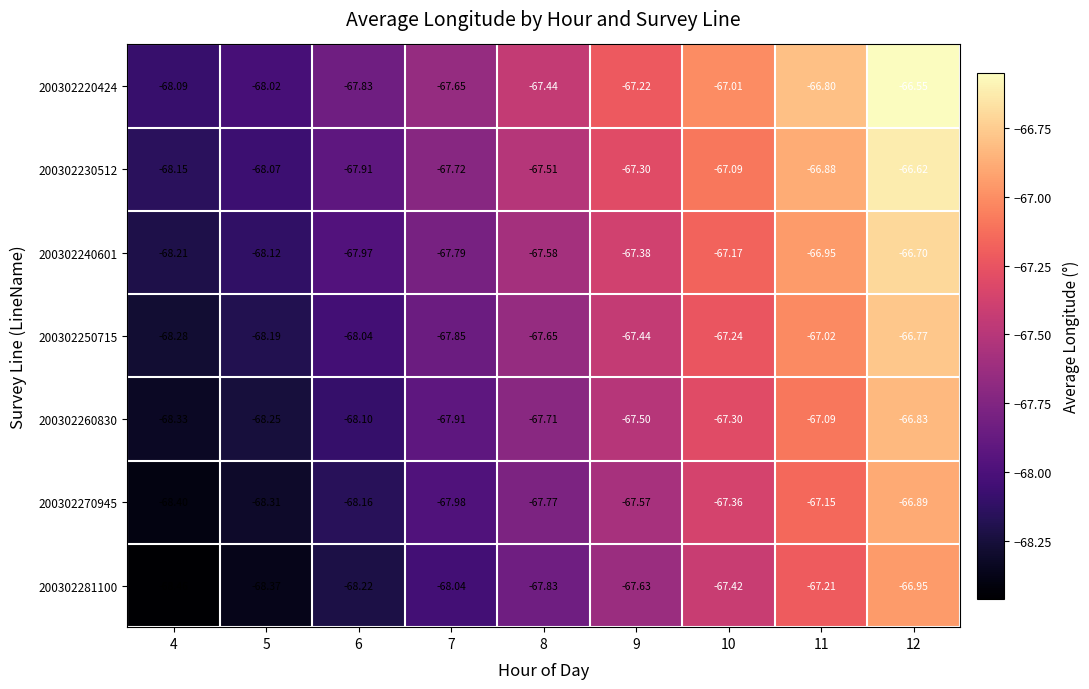

Is the value of 200302270945 at 8 greater than the value of 200302281100 at 8?

Yes